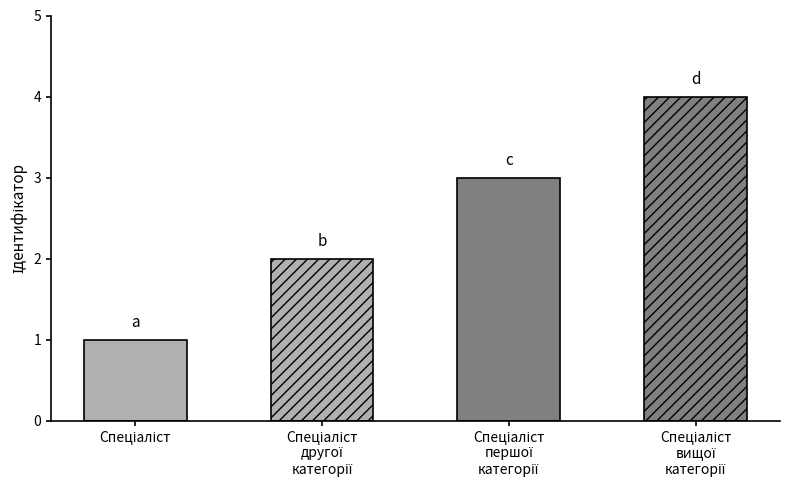

Reading left to right, extract all data points from this chart.

1	2	3	4